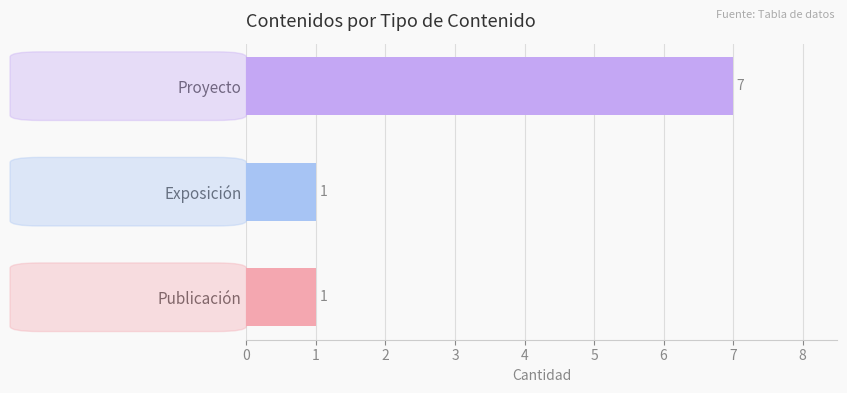

The chart shows a value of 1 at Publicación. True or false?

True